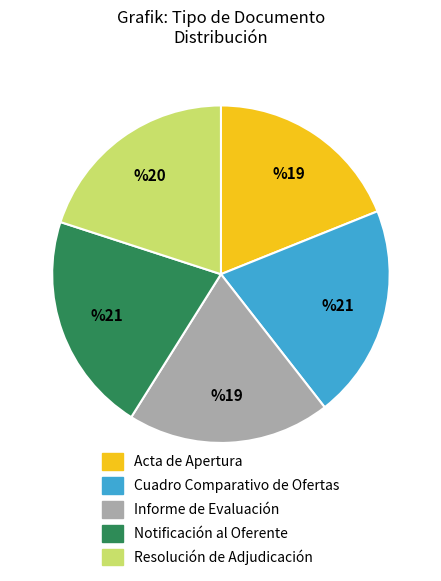

Is there any slice that represents more than half of the pie?

No